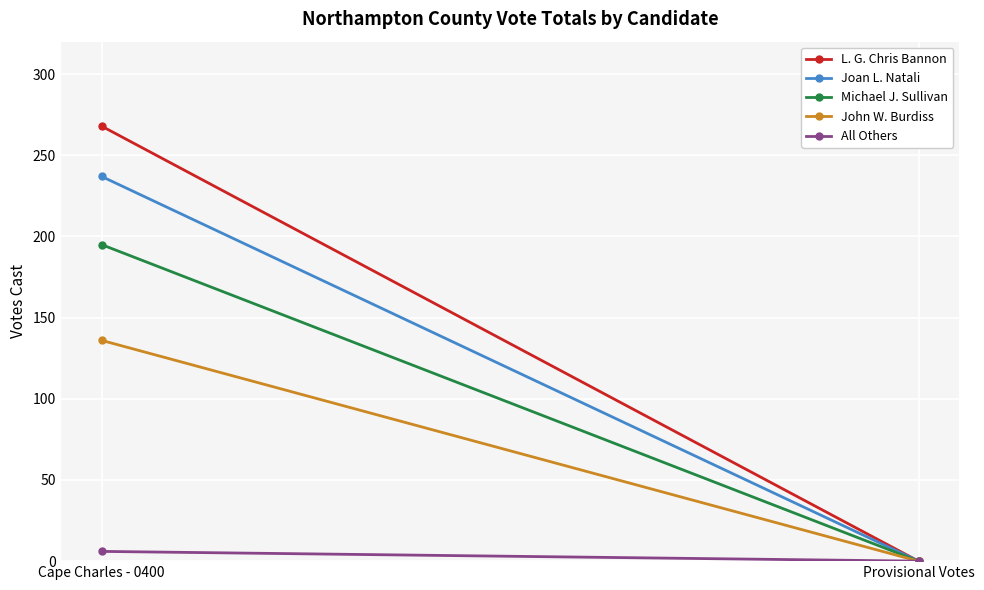

What are all the series names shown in the legend?

L. G. Chris Bannon, Joan L. Natali, Michael J. Sullivan, John W. Burdiss, All Others